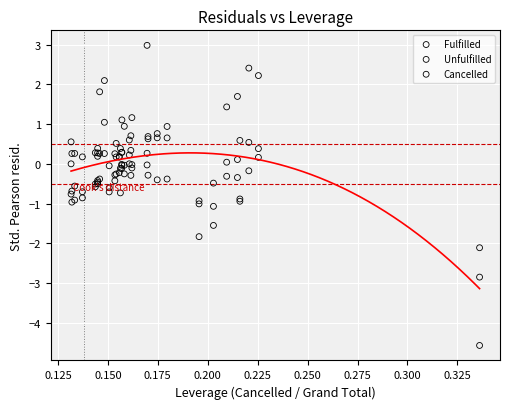

Which series reaches the maximum Y coordinate?

Unfulfilled